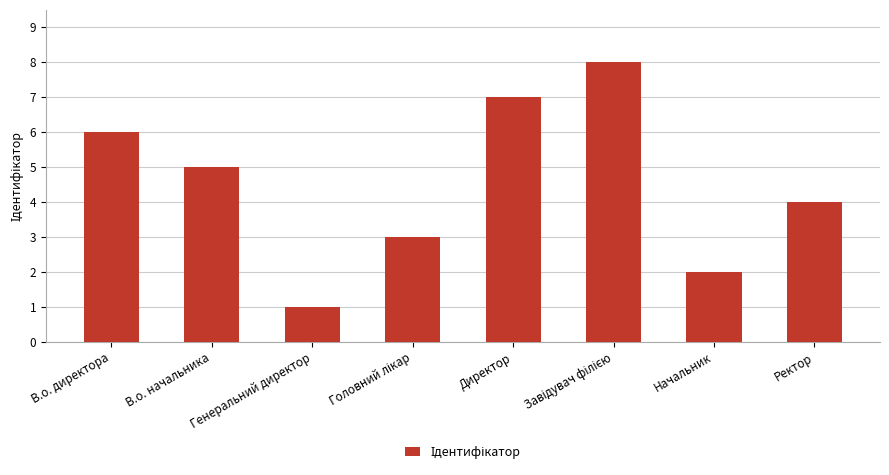

How many values are below 5?

4